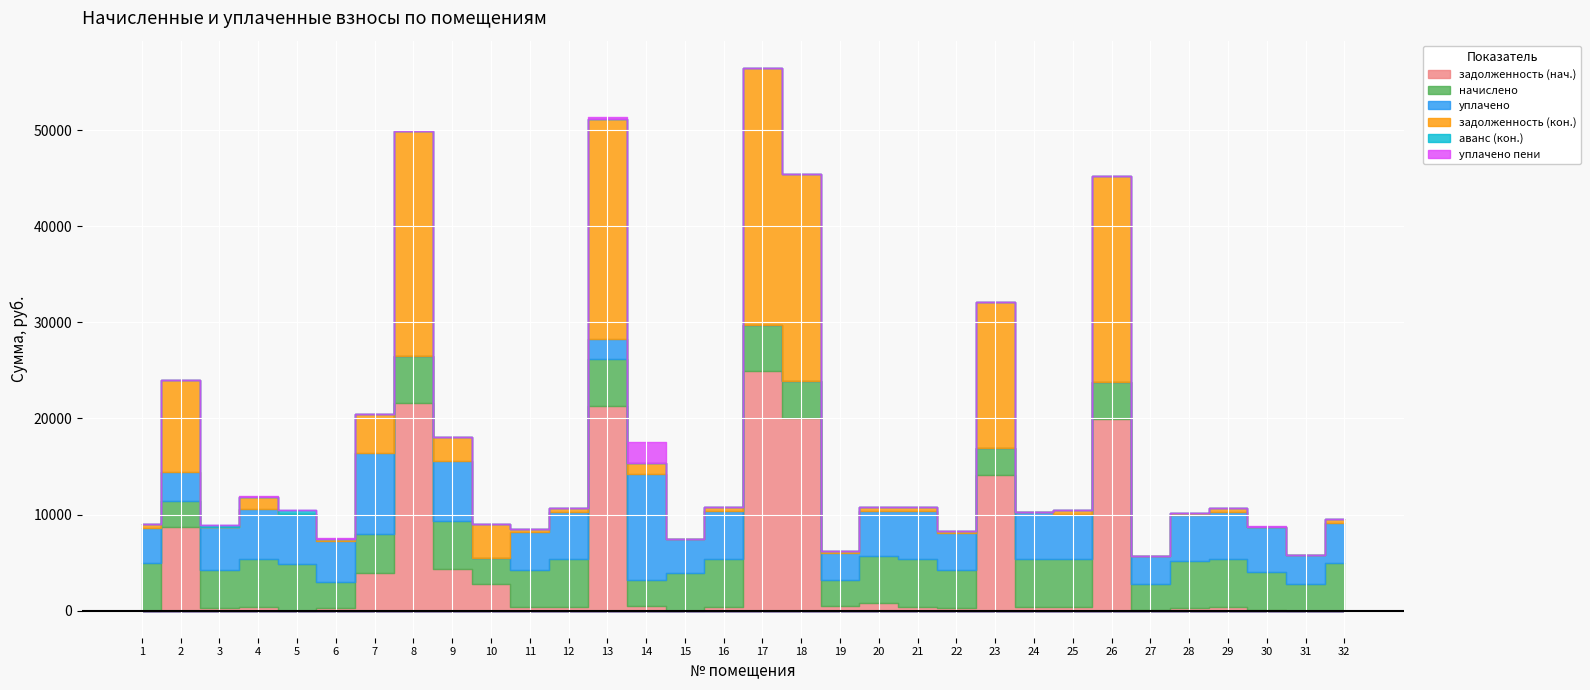

At which label does аванс (кон.) reach its minimum?

1